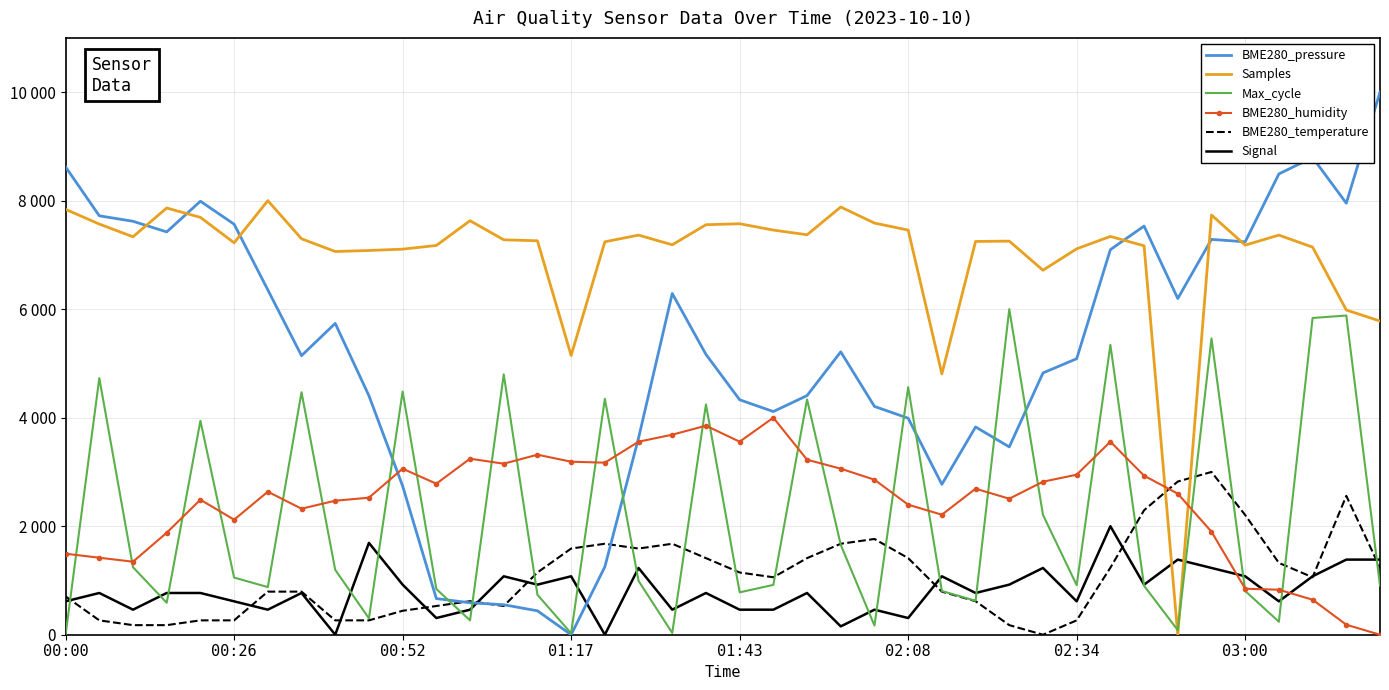

Which series has the largest total across all categories?

Samples